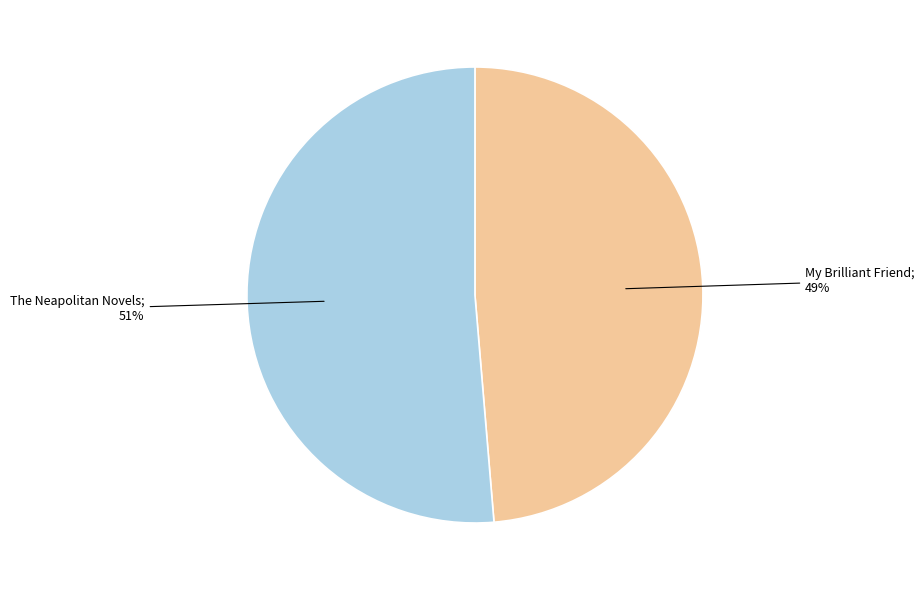

To the nearest percent, what is the average slice percentage?

50%